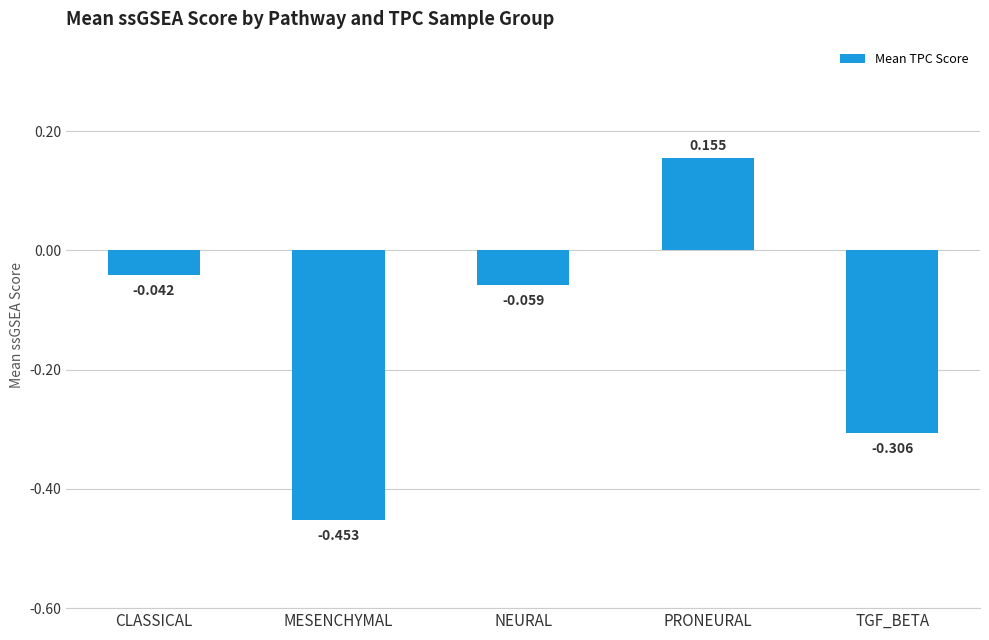

How many values exceed 0?

1